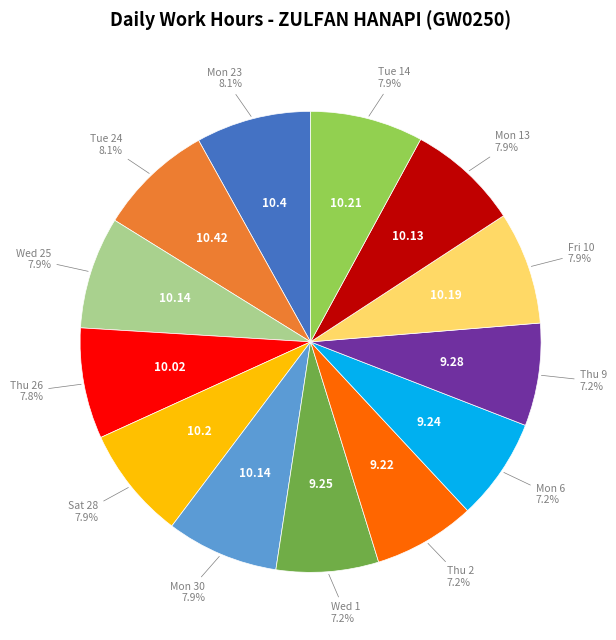

How many slices are in this pie chart?

13